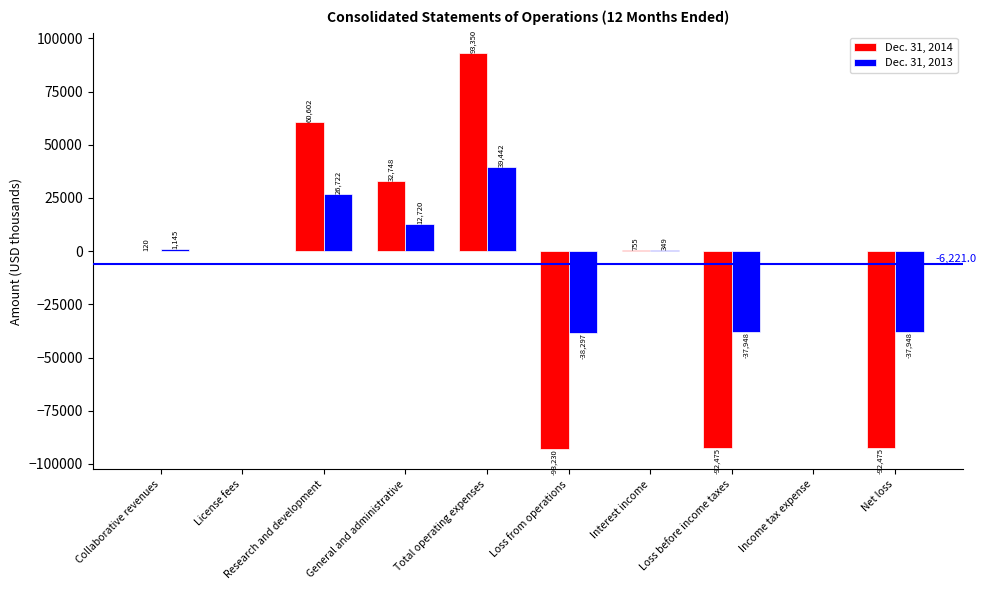

What is the sum of all Dec. 31, 2014 values?

-90605